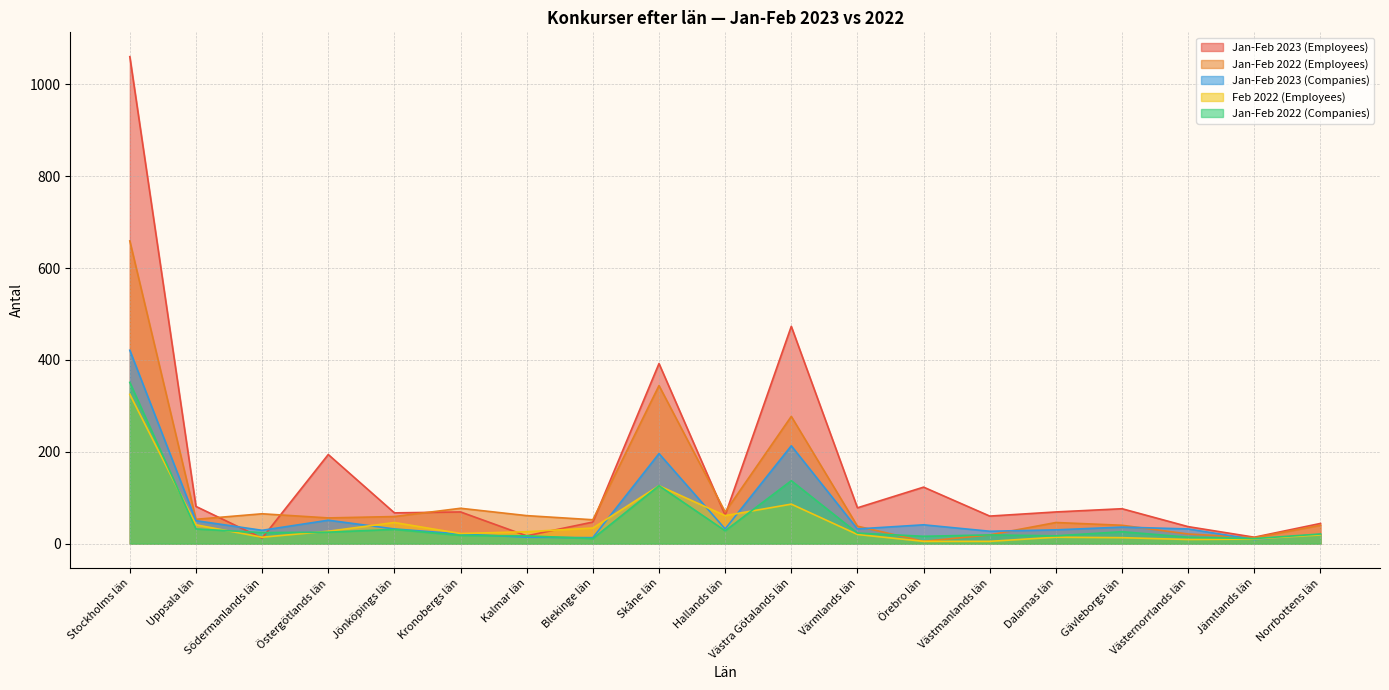

What is the difference between the second highest and minimum values in the Feb 2022 (Employees) series?

121